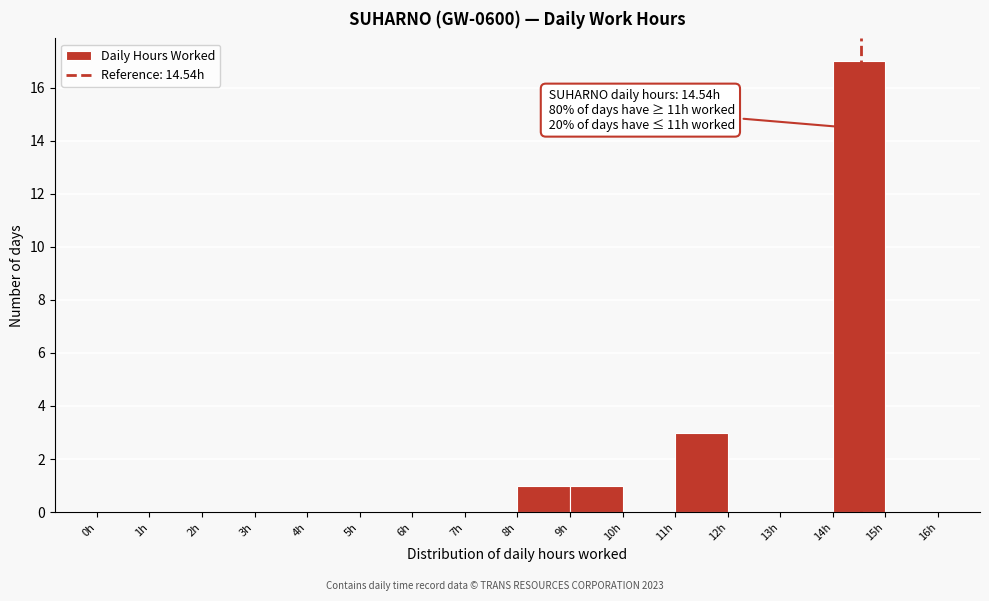

Over which range of the x-axis is the bar tallest?

14 to 15